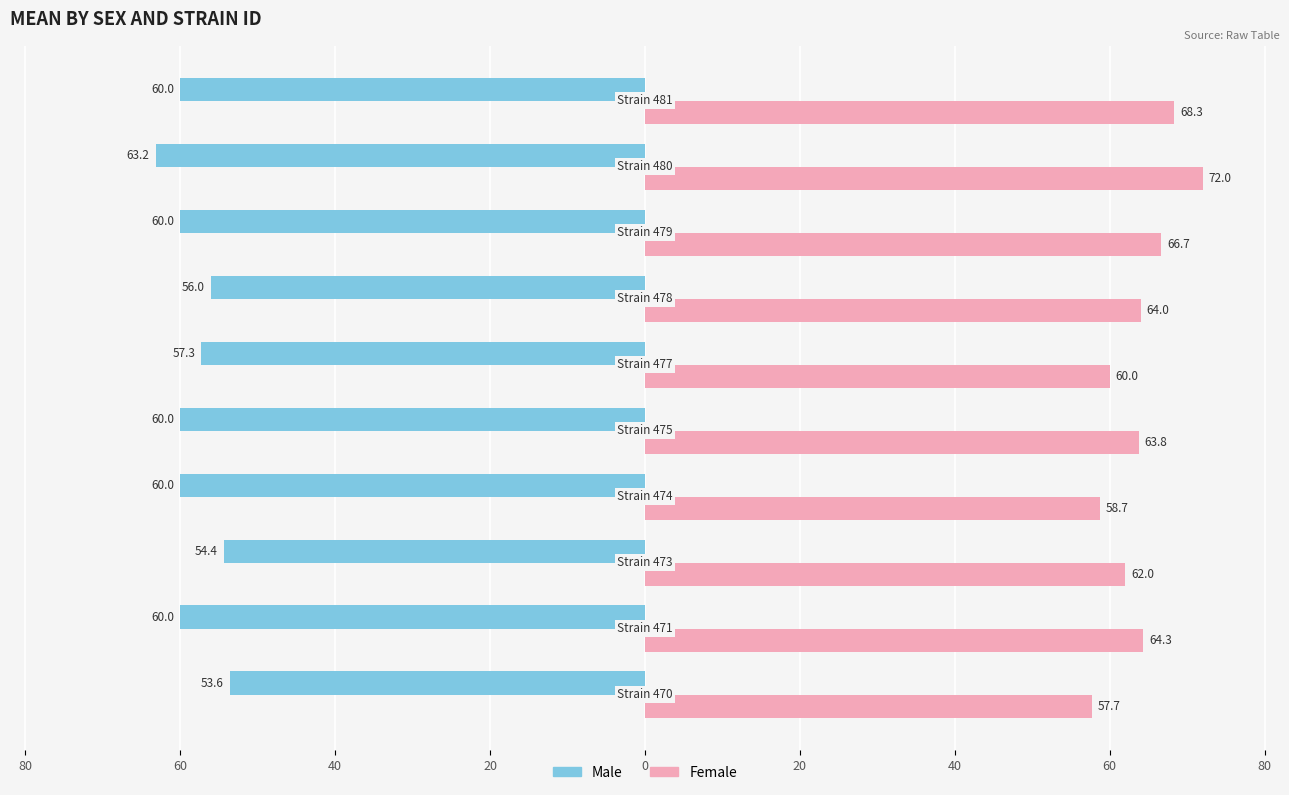

What are all the series names shown in the legend?

Male, Female